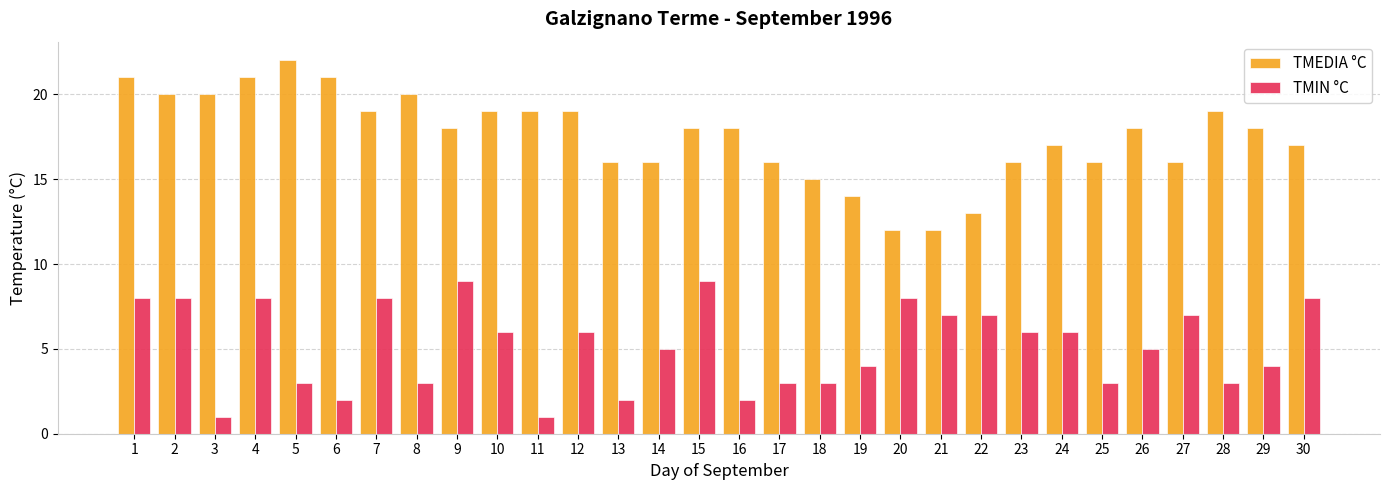

Reading left to right, extract all data points from this chart.

TMEDIA °C: 1=21	2=20	3=20	4=21	5=22	6=21	7=19	8=20	9=18	10=19	11=19	12=19	13=16	14=16	15=18	16=18	17=16	18=15	19=14	20=12	21=12	22=13	23=16	24=17	25=16	26=18	27=16	28=19	29=18	30=17
TMIN °C: 1=8	2=8	3=1	4=8	5=3	6=2	7=8	8=3	9=9	10=6	11=1	12=6	13=2	14=5	15=9	16=2	17=3	18=3	19=4	20=8	21=7	22=7	23=6	24=6	25=3	26=5	27=7	28=3	29=4	30=8